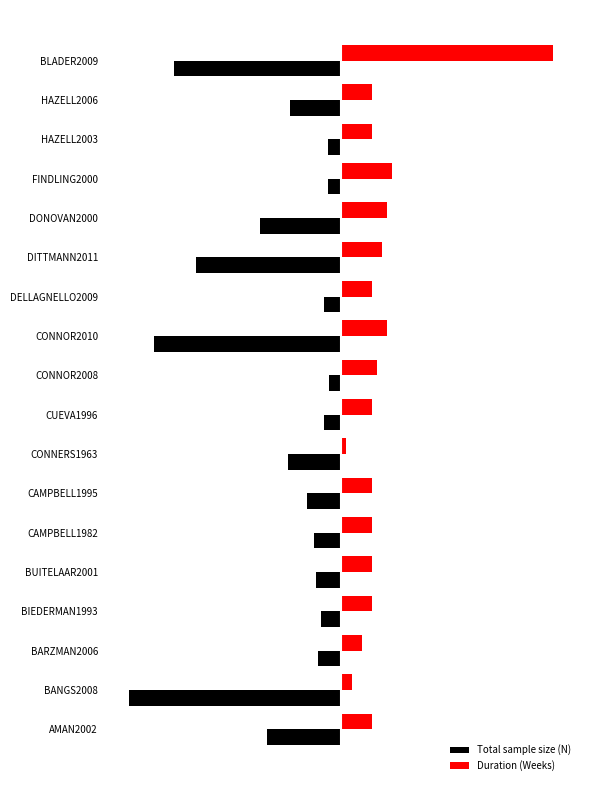

What are all the series names shown in the legend?

Total sample size (N), Duration (Weeks)